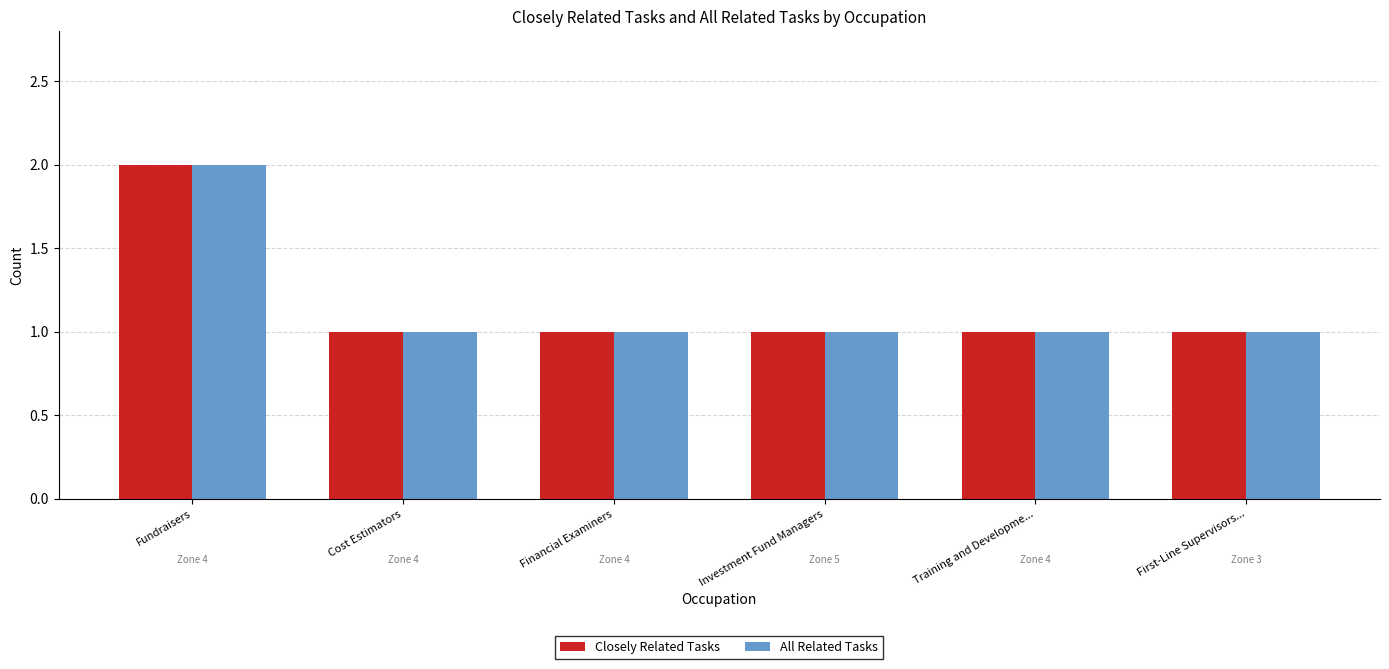

Count the number of categories in the chart.

6